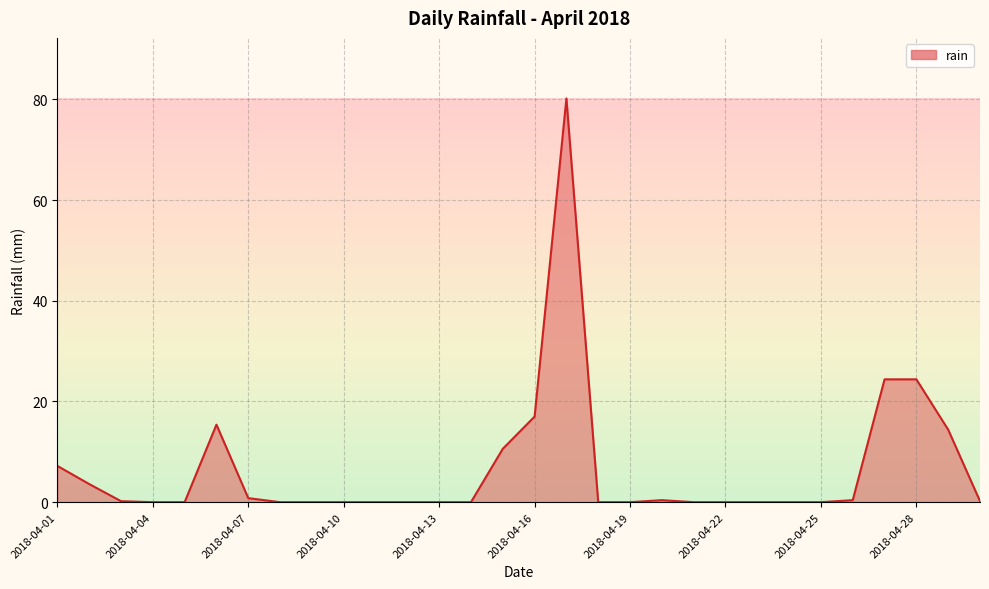

What is the difference between the maximum and minimum values?

80.2